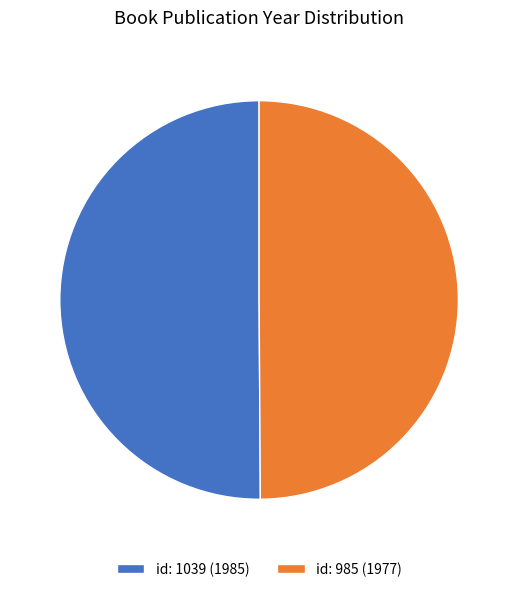

Combined, do id: 1039 (1985) and id: 985 (1977) account for over 50%?

Yes